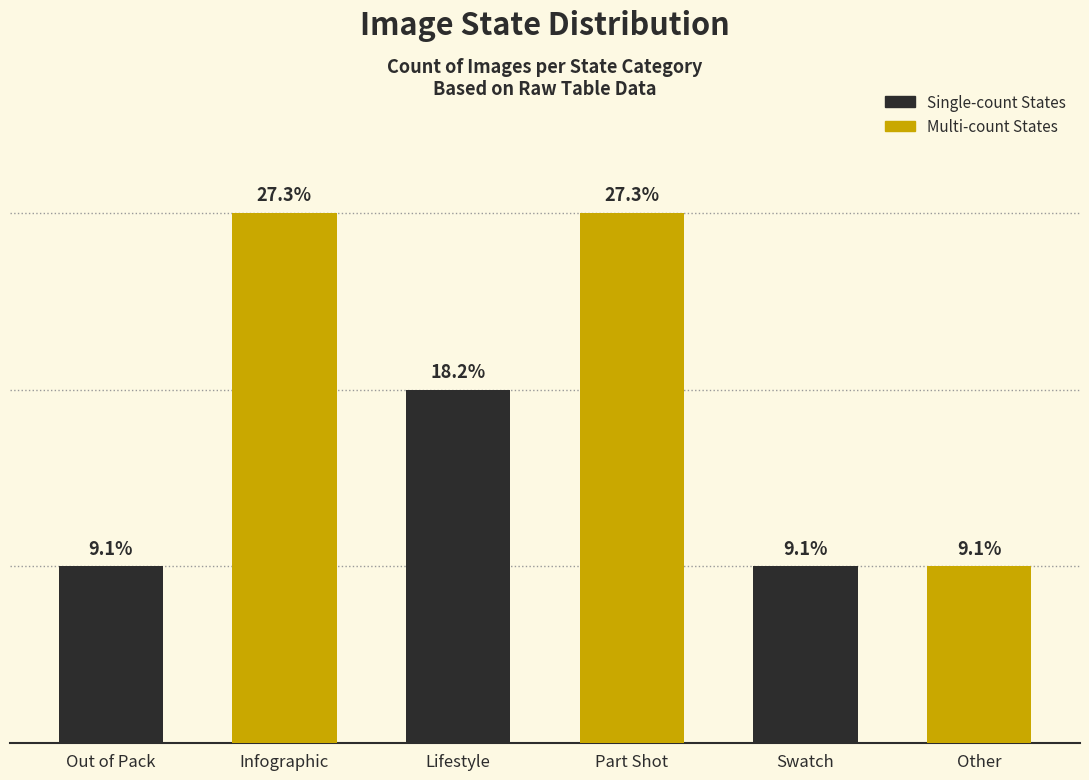

Rank the categories by value from lowest to highest.

Out of Pack, Swatch, Other, Lifestyle, Infographic, Part Shot